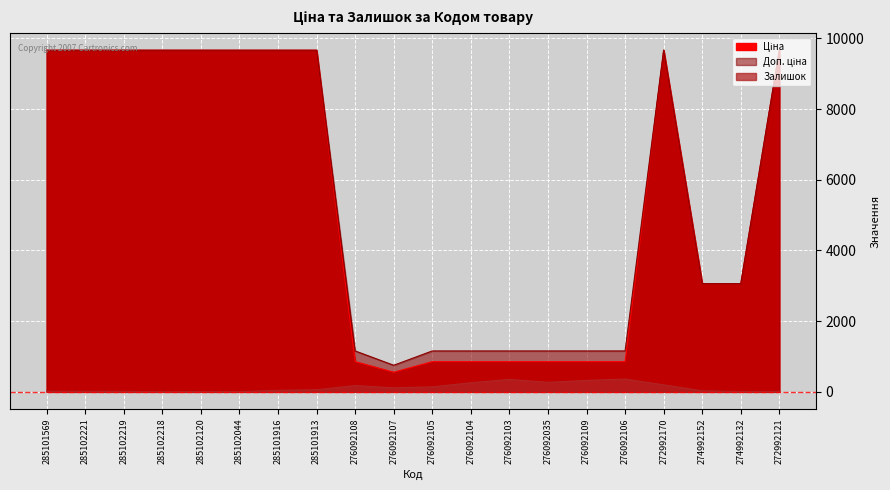

What is the difference between the maximum and second lowest values in the Доп. ціна series?

8507.4